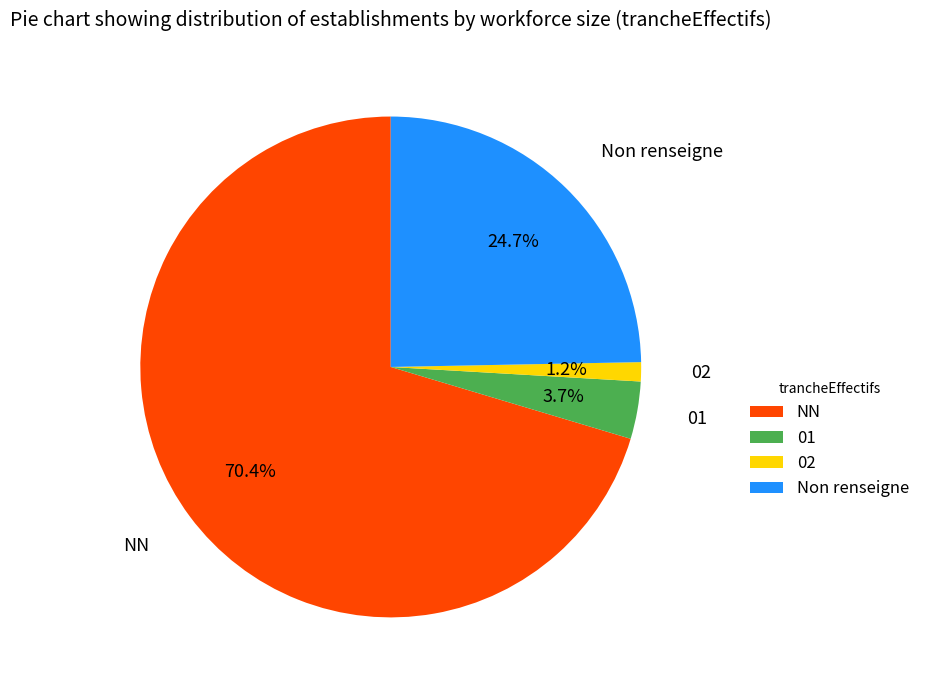

Which category has the biggest portion of the pie?

NN